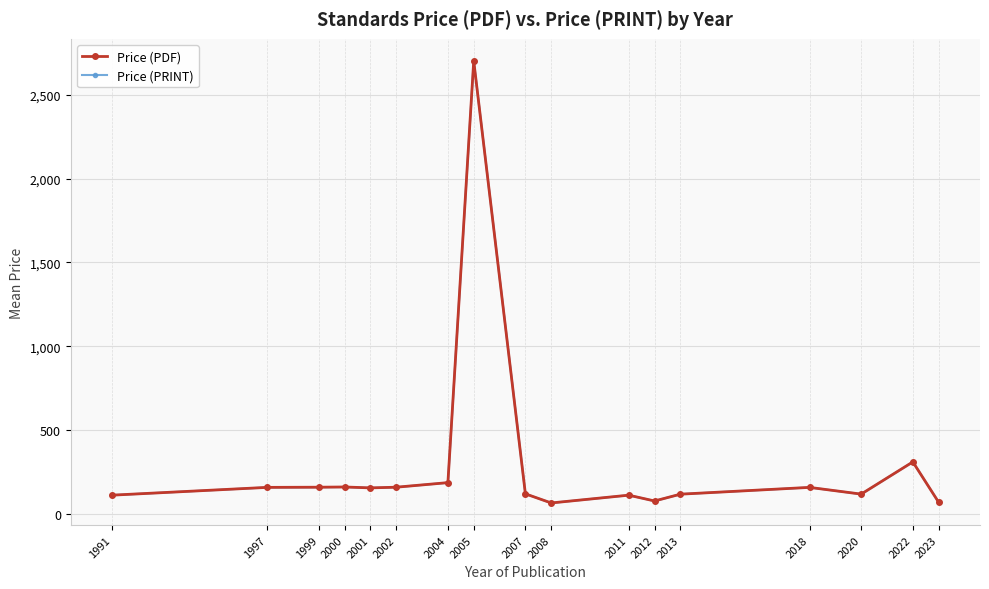

Where is the first local maximum for Price (PDF)?

2000